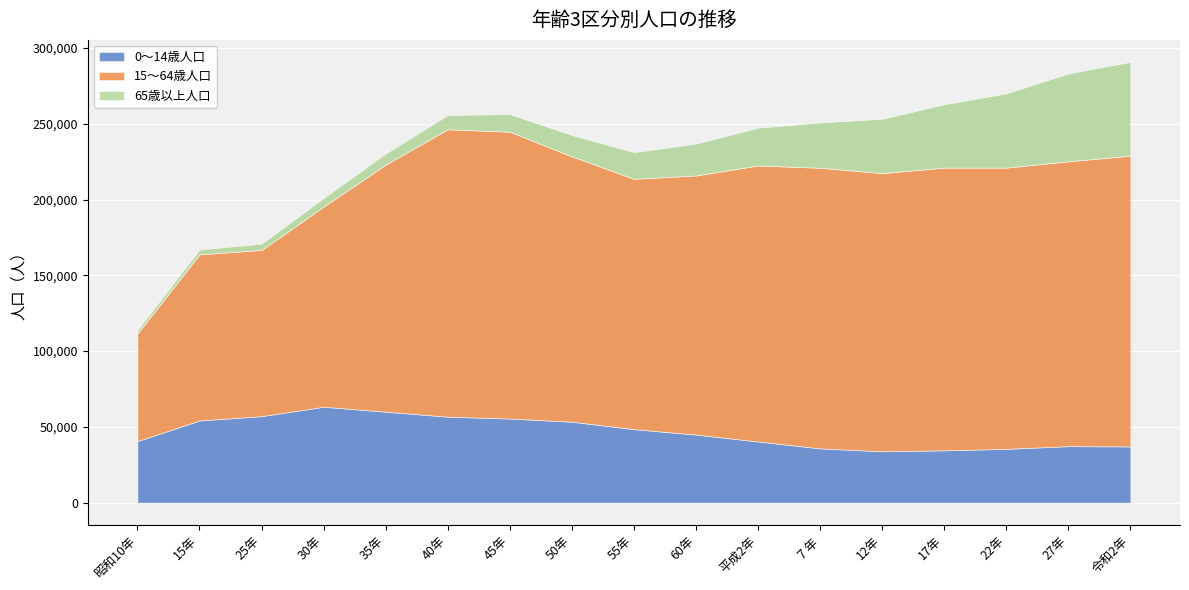

What is the total value across all series at 40年?

255755